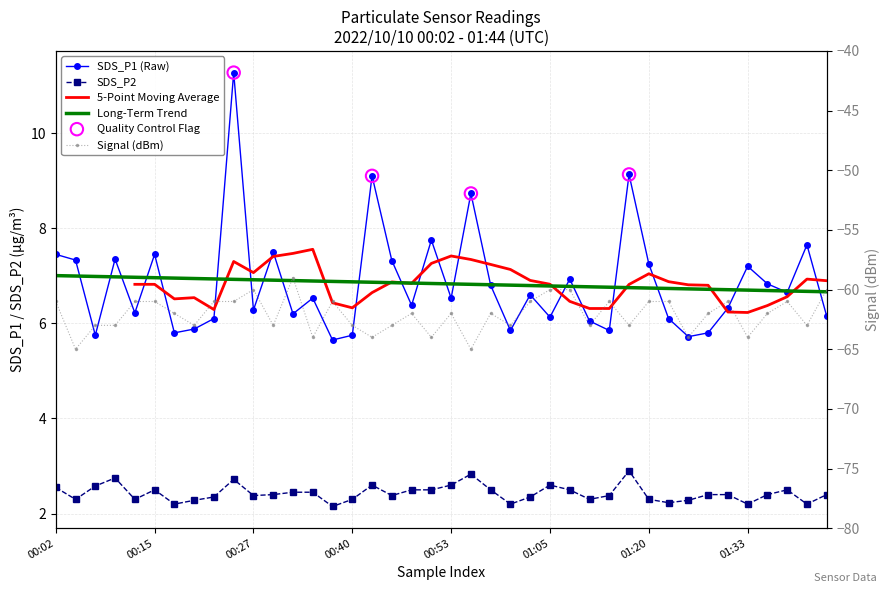

At how many categories does at least one series exceed 2?

40